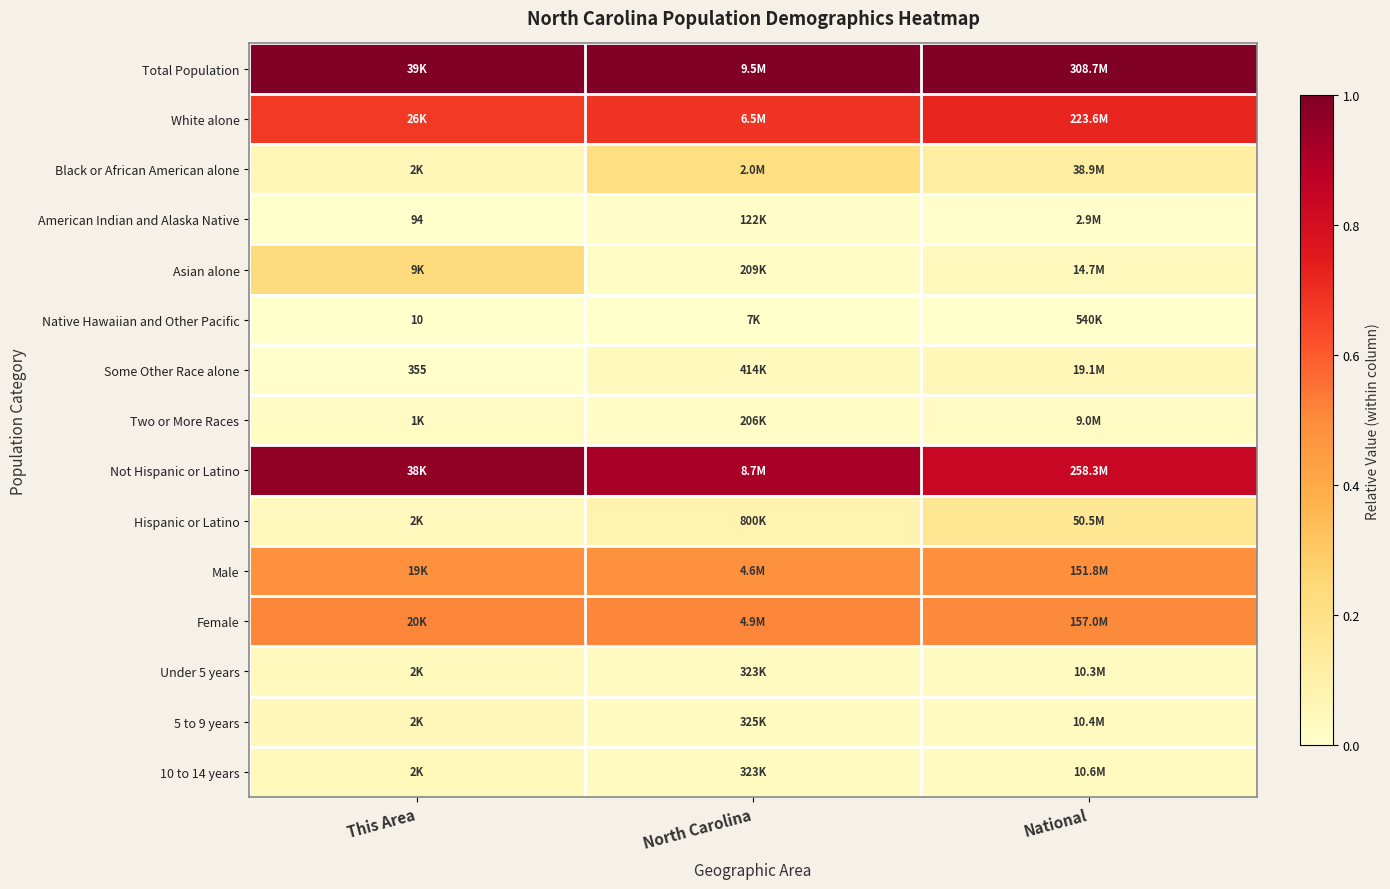

Count the number of categories in the chart.

3